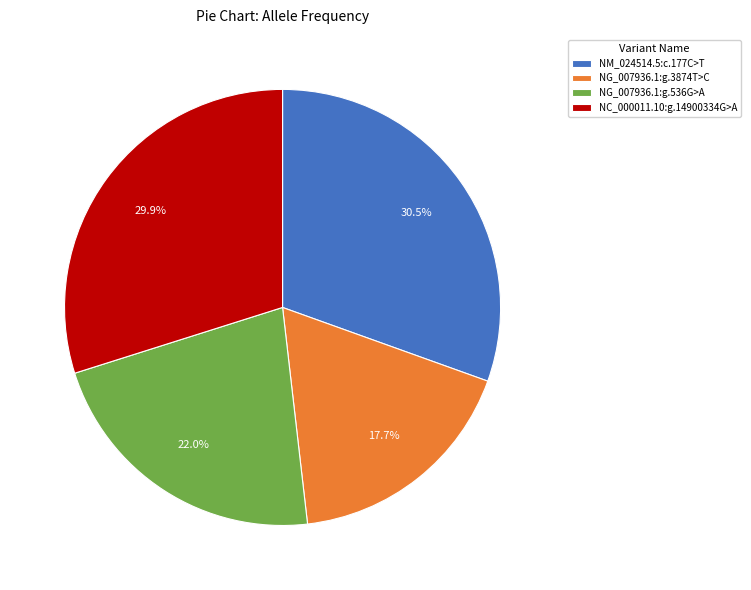

Which category has the smallest portion of the pie?

NG_007936.1:g.3874T>C